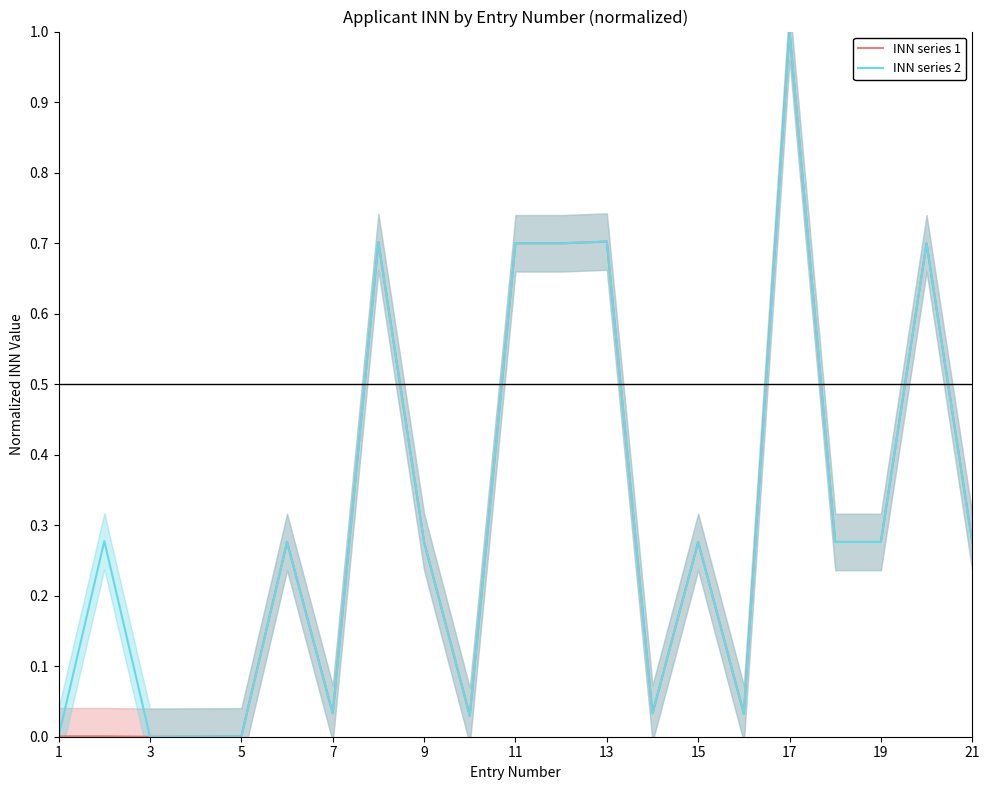

Does the chart have visible grid lines?

No